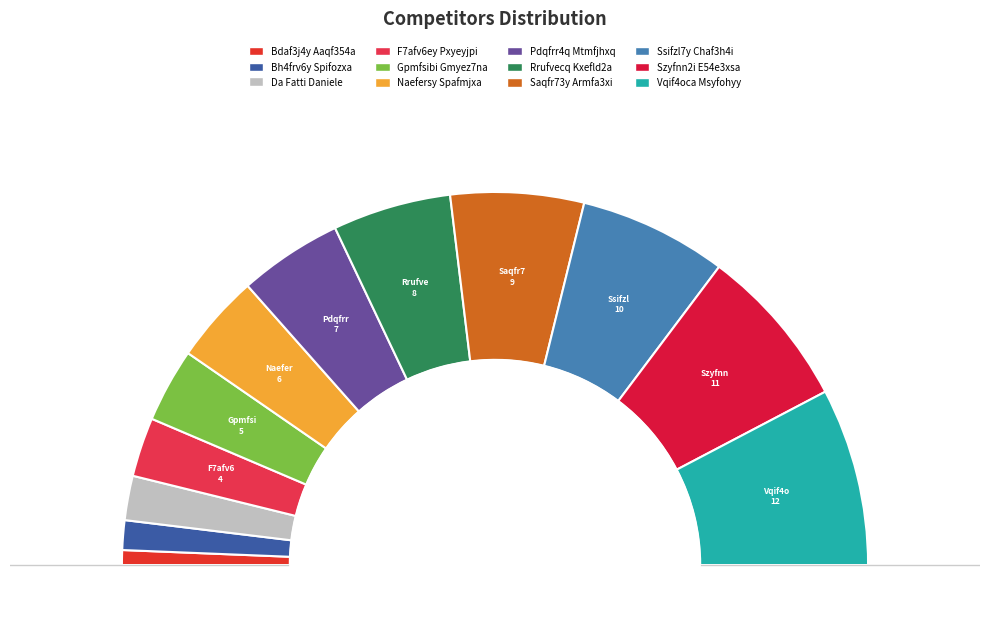

To the nearest percent, what is the average slice percentage?

8%